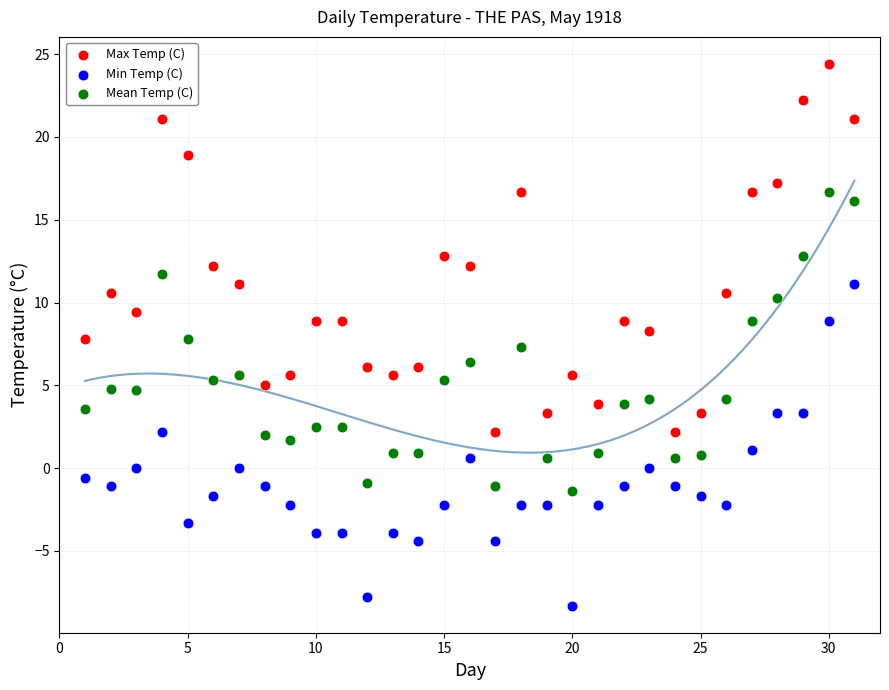

What is the X range (max minus min) for the scatter plot?

30.0